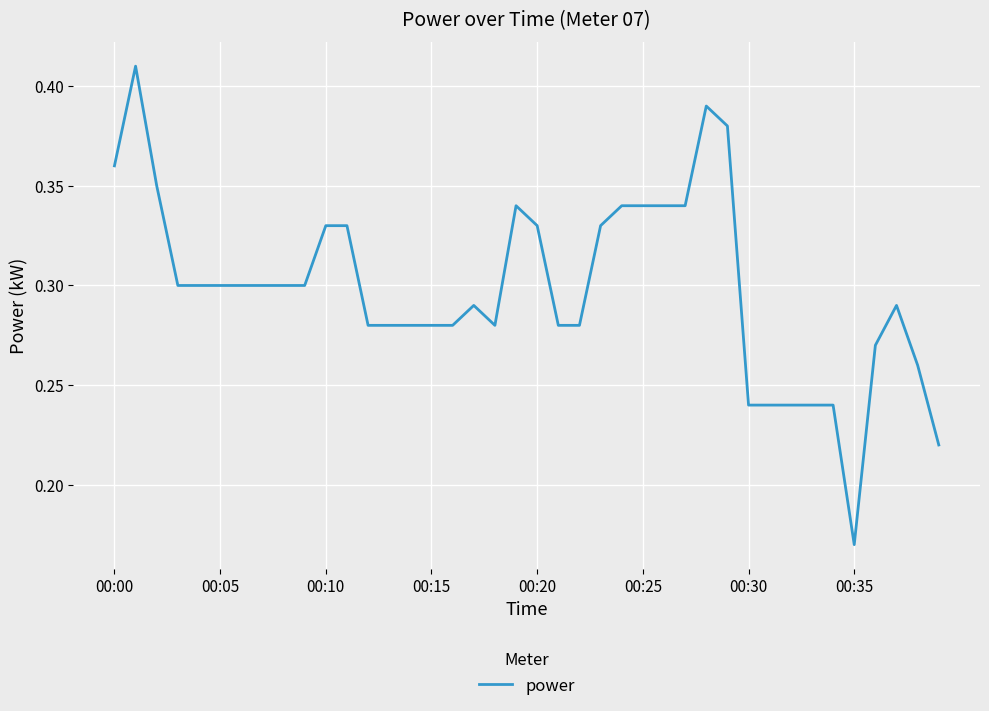

What is the difference between the second highest and second lowest values?

0.2